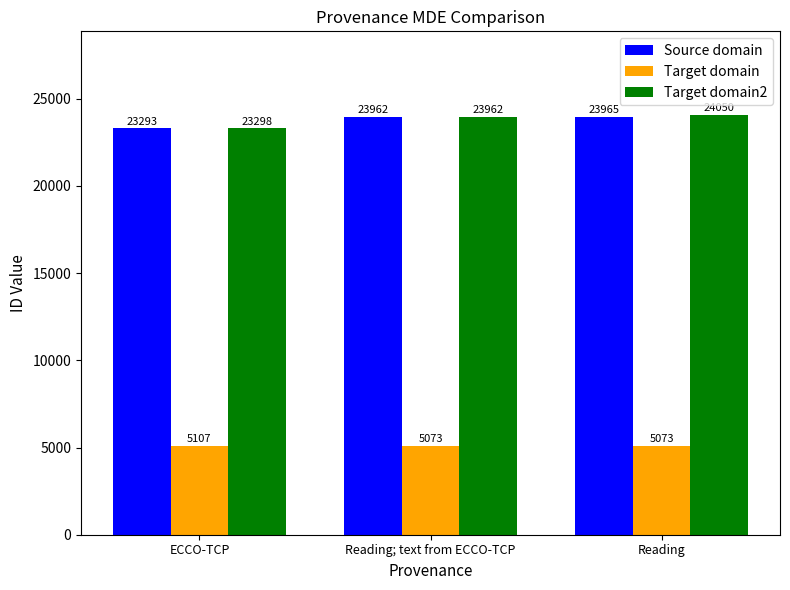

What are all the series names shown in the legend?

Source domain, Target domain, Target domain2